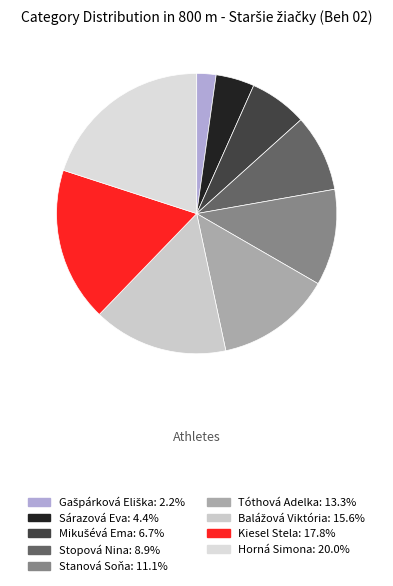

Count the number of slices in the pie.

9